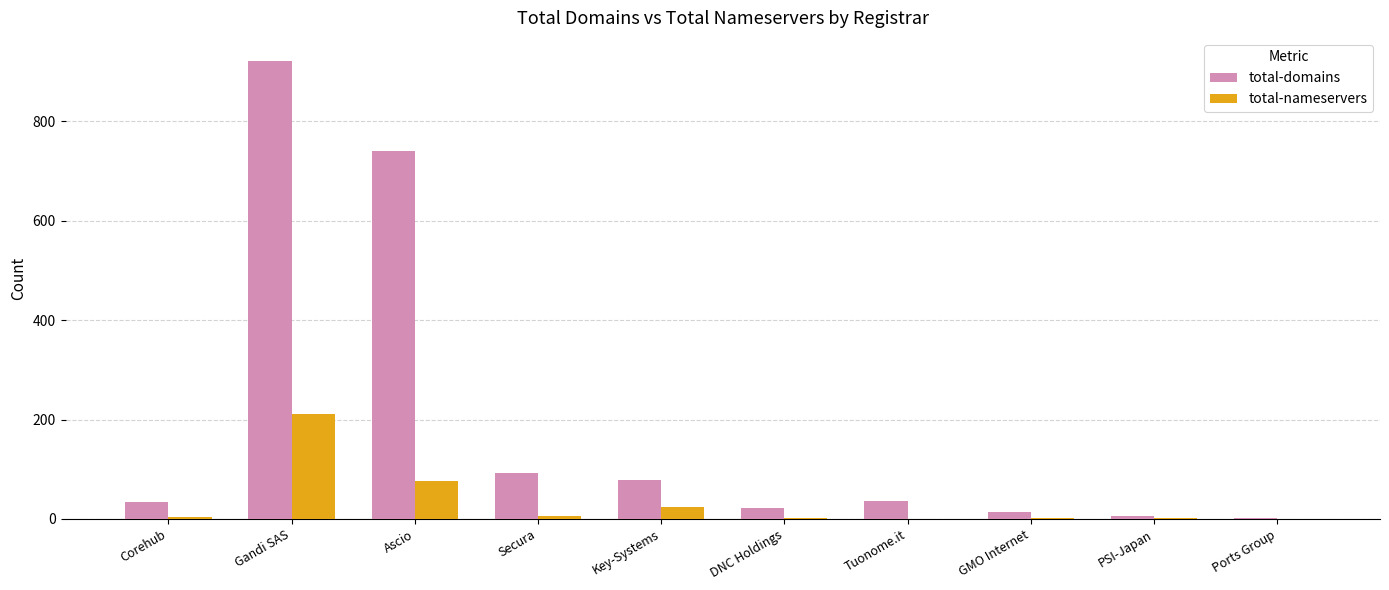

Is it true that total-domains equals 79 at Key-Systems?

True